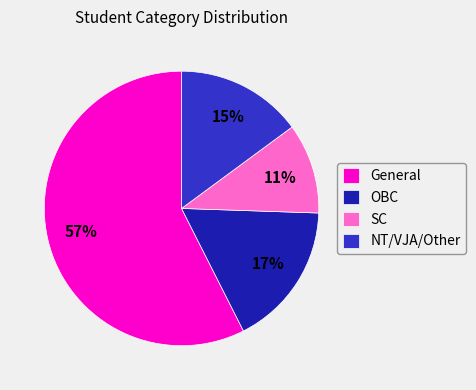

What is the smallest slice in the pie chart?

SC